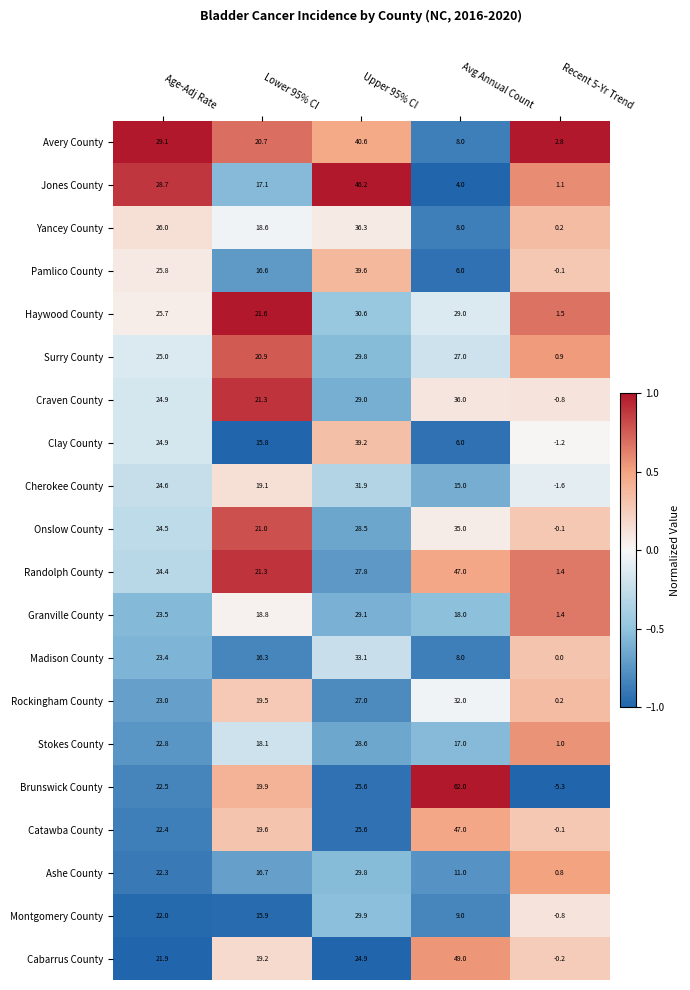

Which series has the largest range (max minus min)?

Brunswick County